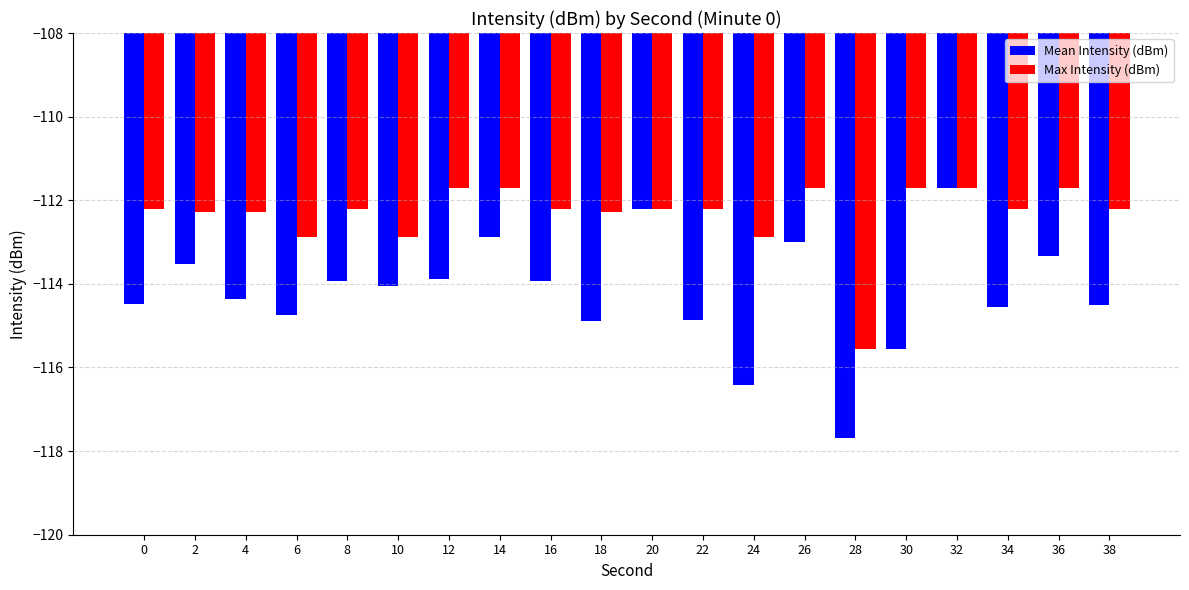

How many distinct data groups are displayed?

2